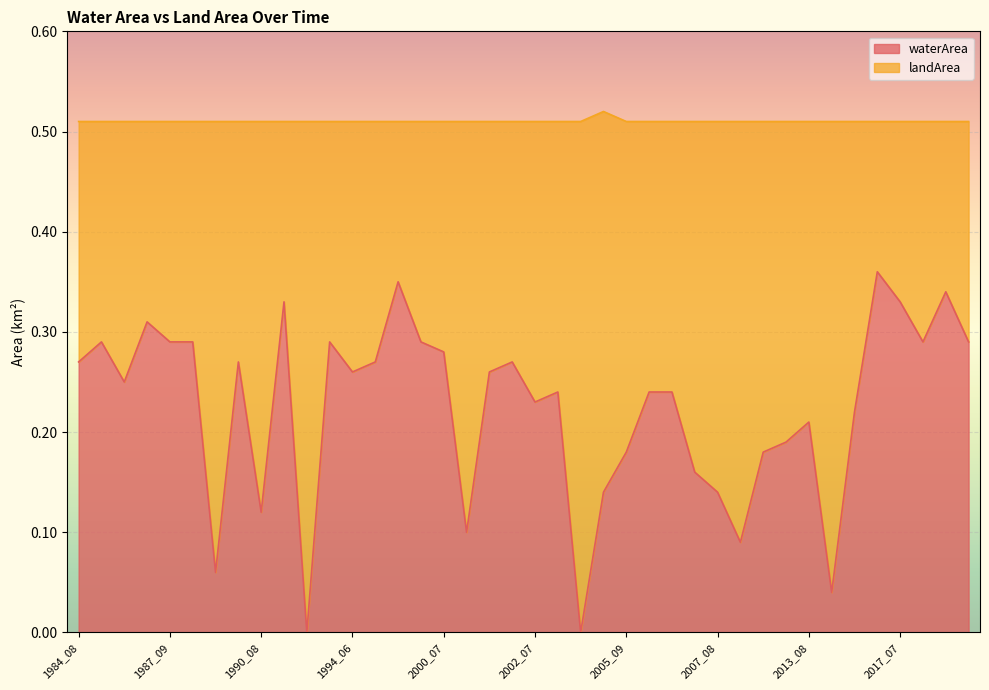

What is the sum of all values?

9.0